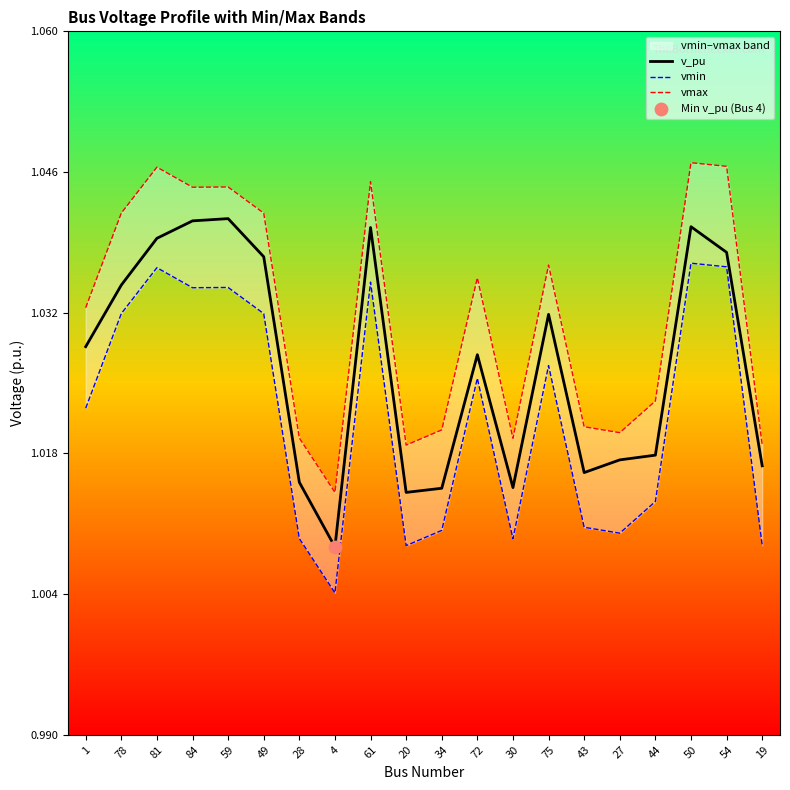

Is the value of v_pu at 78 greater than the value of vmin at 44?

Yes